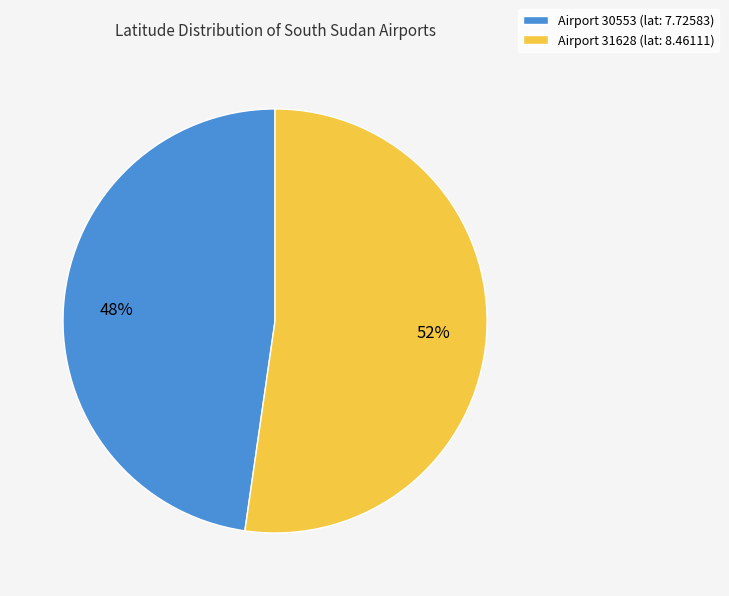

Does any single category account for the majority?

Yes